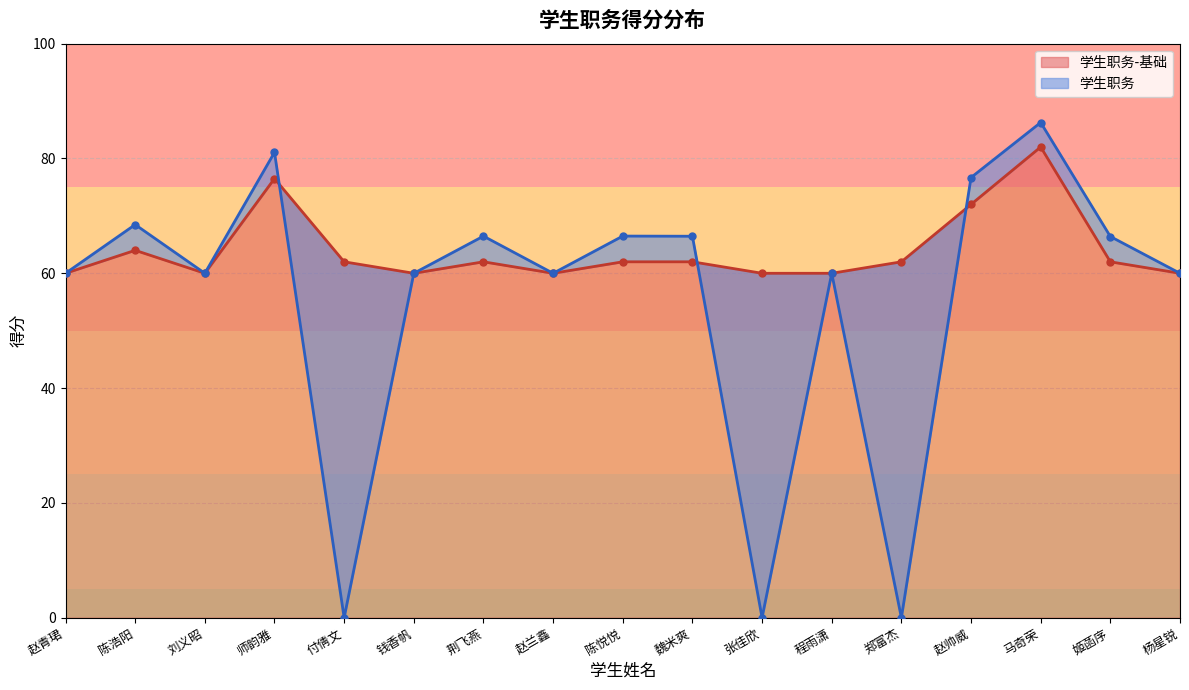

How many data points does each series have?

17